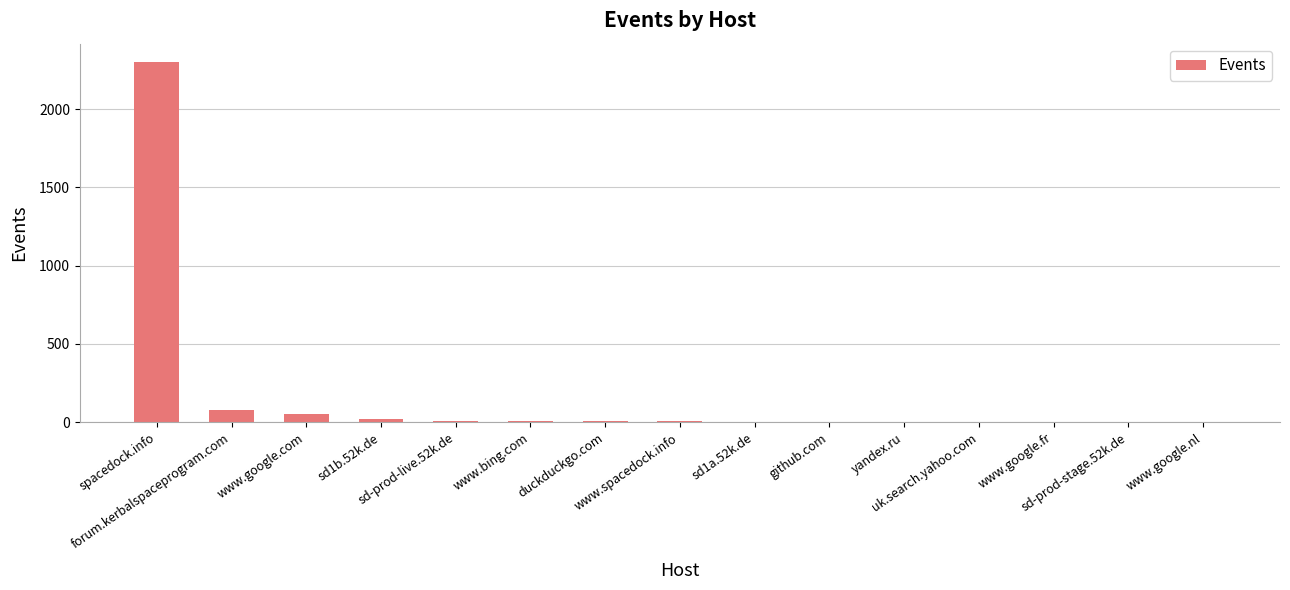

How many distinct data groups are displayed?

1